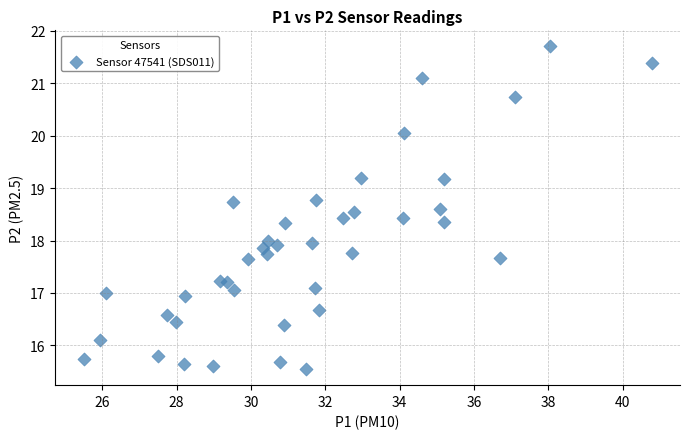

What is the range of X values (max minus min)?

15.3